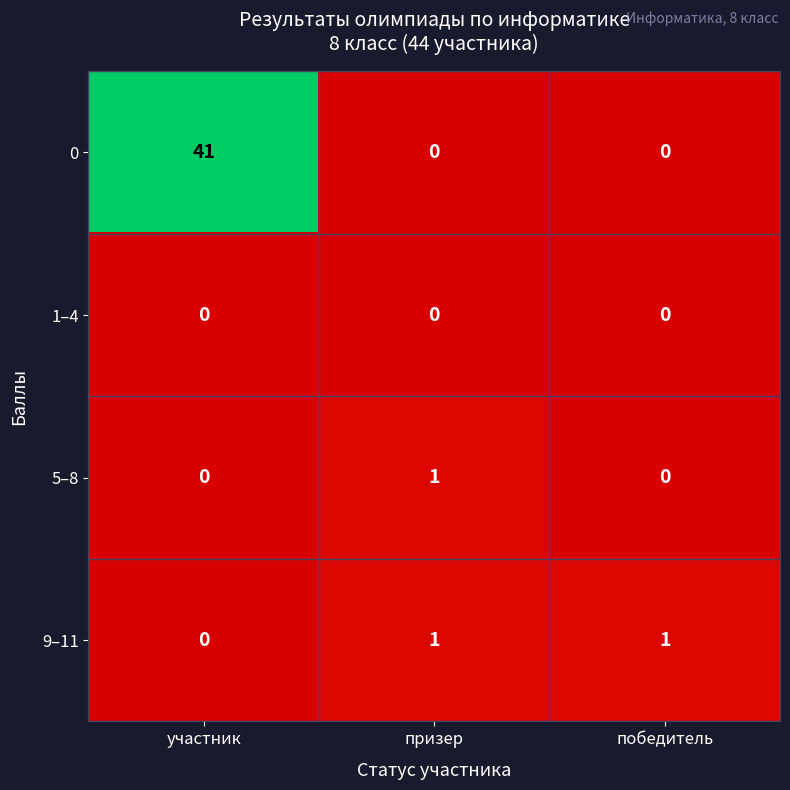

What is the spread (max minus min) of values at участник?

41